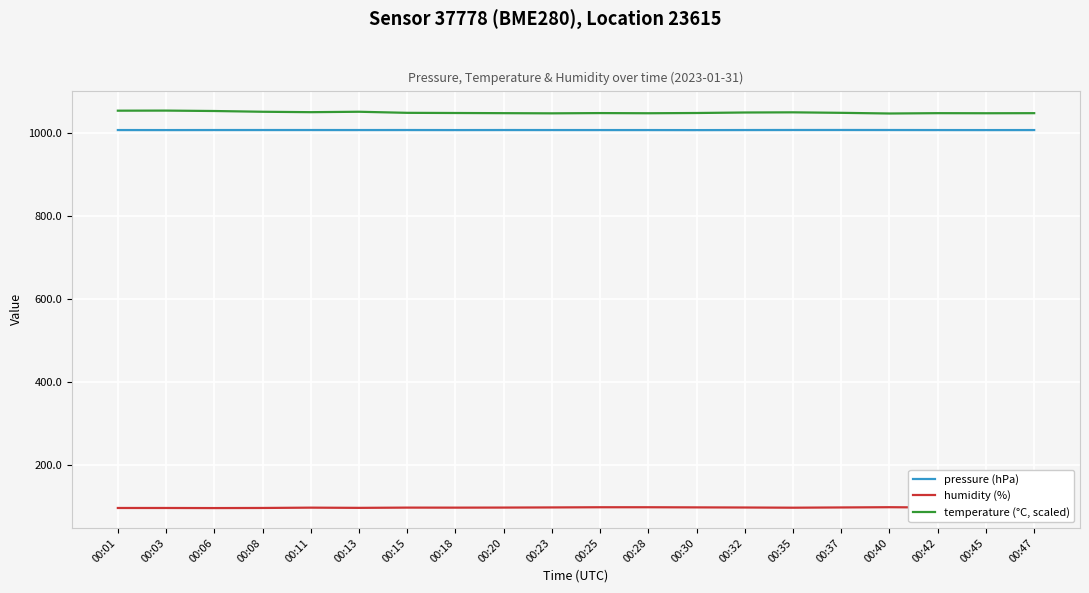

What is the difference between the maximum and second lowest values in the temperature (°C, scaled) series?

6.6